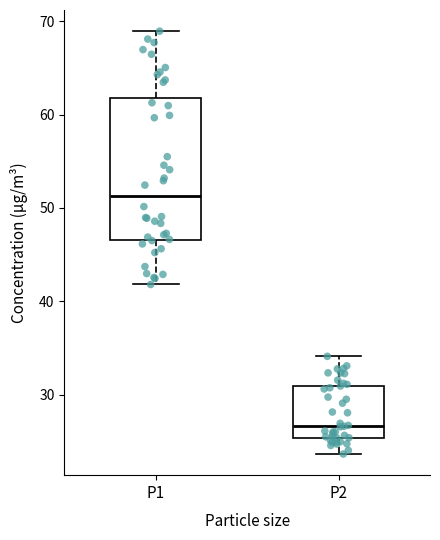

Reading left to right, read every box against the y-axis: the position of its median line, the range the box covers, and the ends of its whiskers. The values are not printed on the chart, so give them approximately, as read against the axis.

P1: median 51, box 47 to 62, whiskers 42 to 69
P2: median 27, box 25 to 31, whiskers 24 to 34